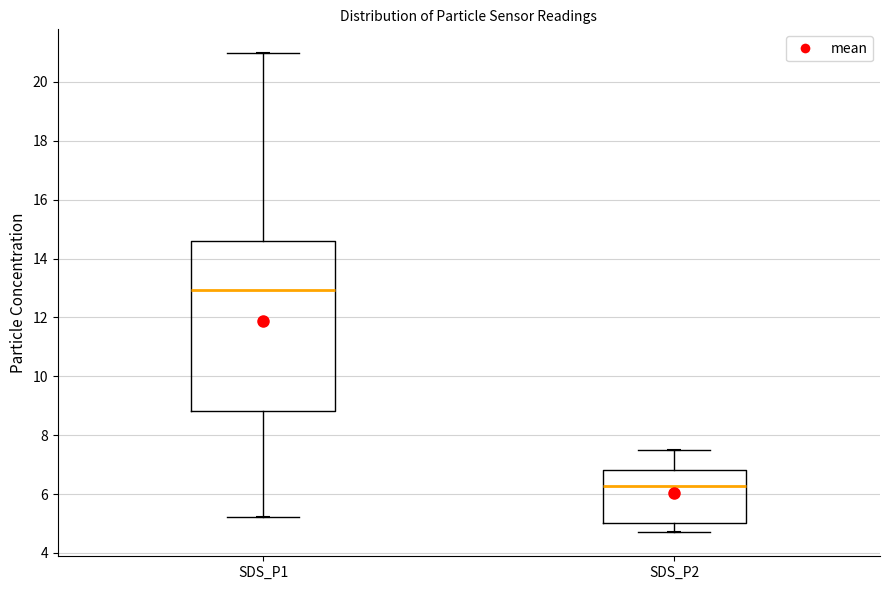

Which box has the lowest median line?

SDS_P2